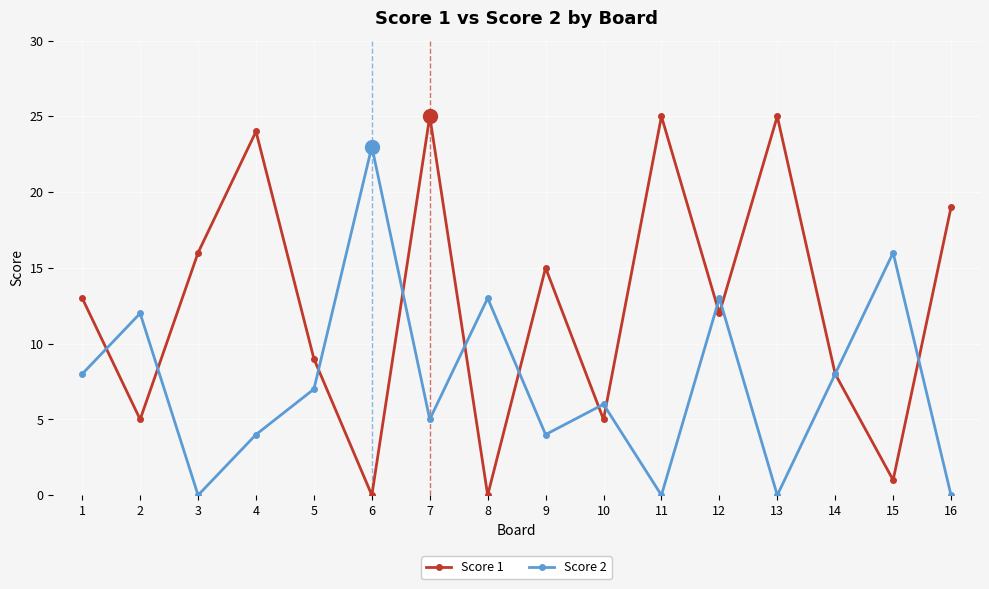

True or false: Score 2 has a value of 6 at 2.

False